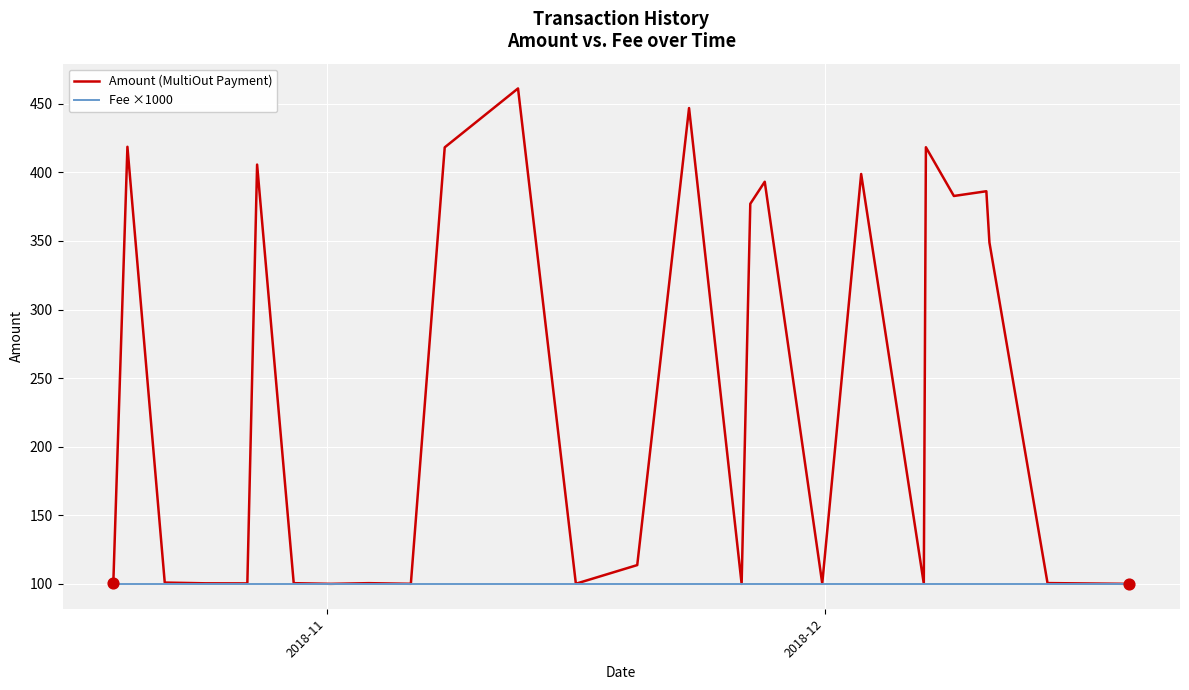

Which series has the largest total across all categories?

Amount (MultiOut Payment)